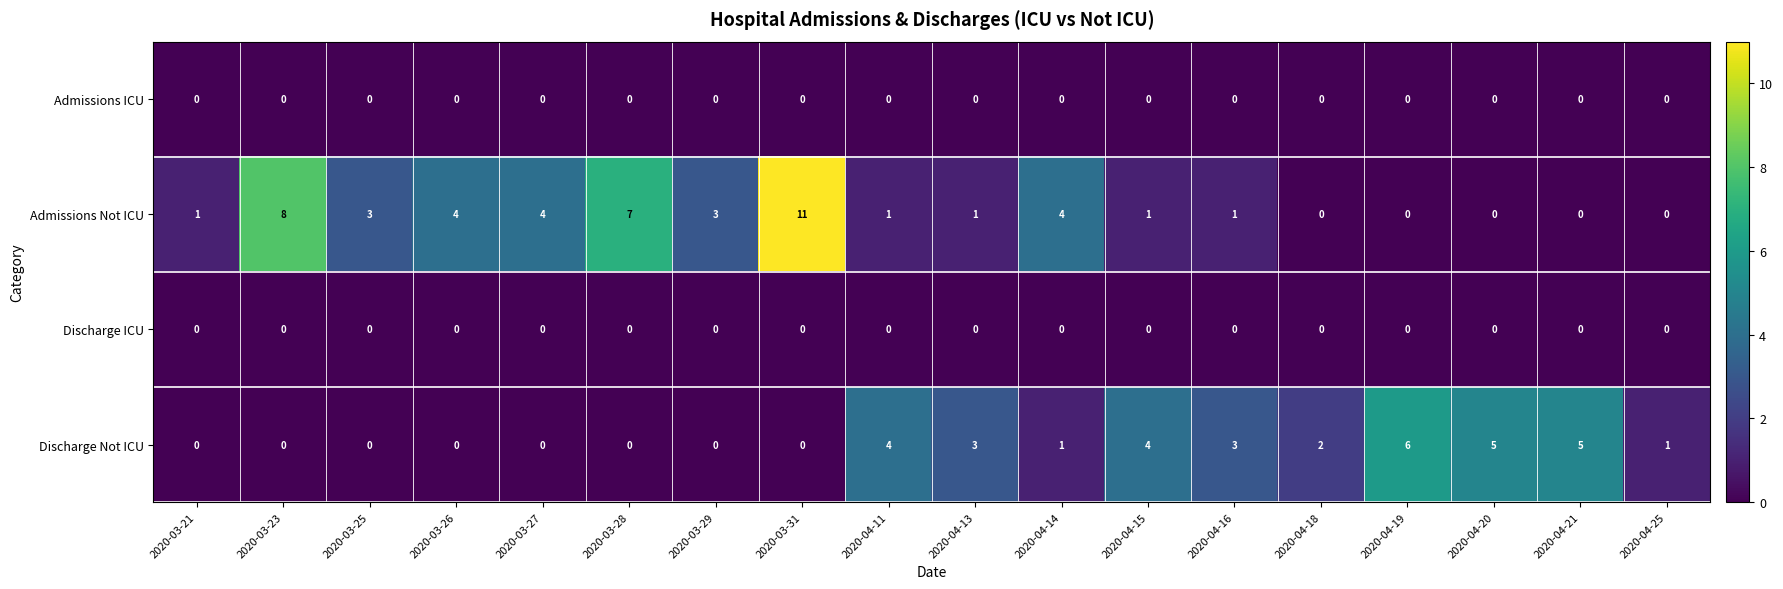

Count the Discharge Not ICU values in the range 0 to 4.

15